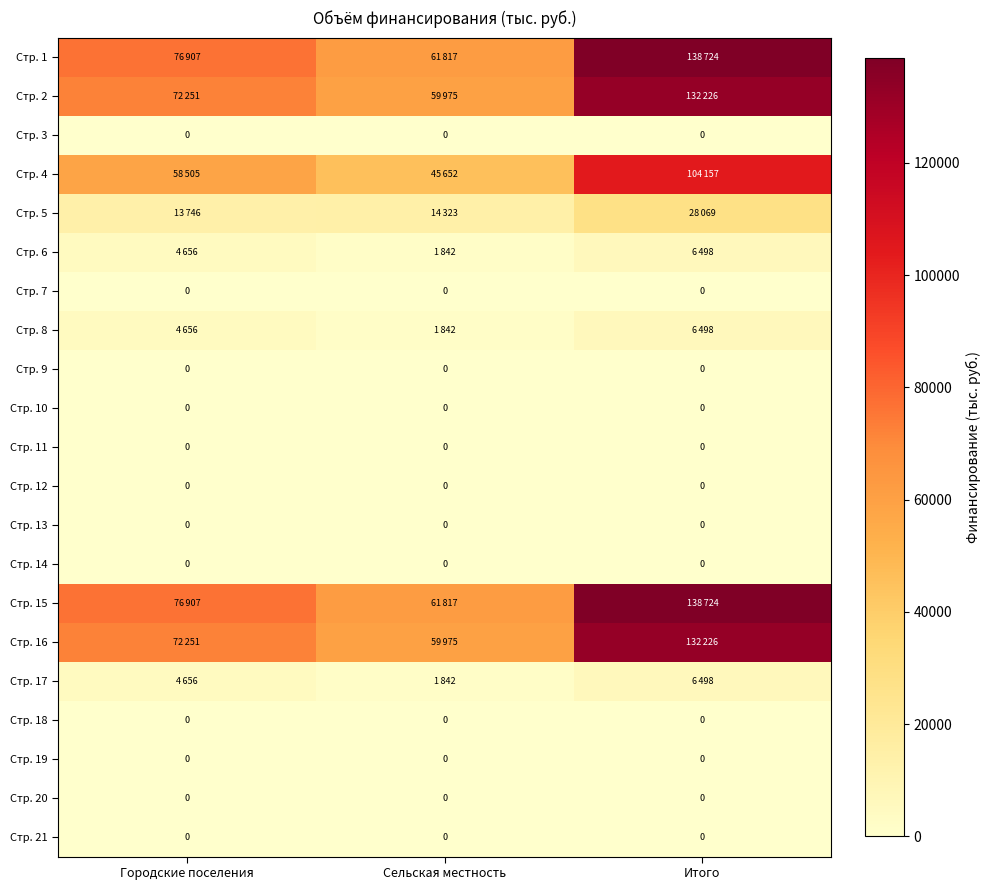

The Стр. 18 series shows 0 at Городские поселения. True or false?

True